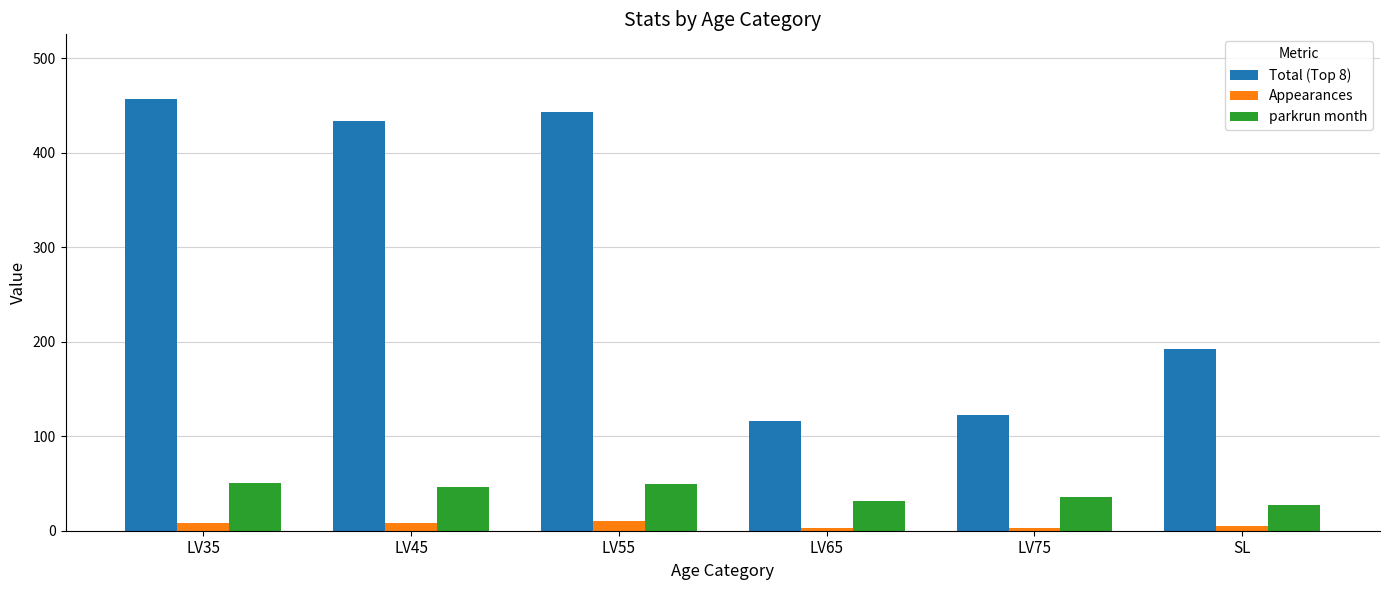

Which series has the largest range (max minus min)?

Total (Top 8)